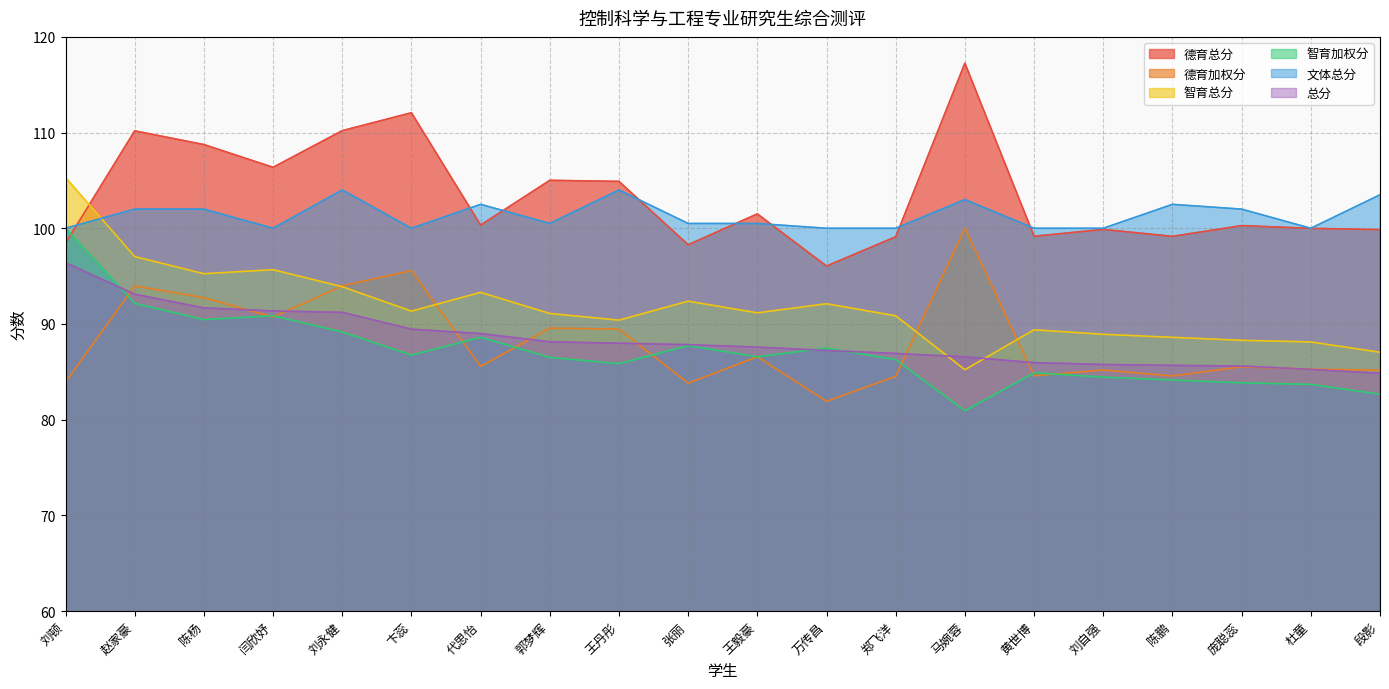

What is the label of the 14th point from the right?

代思怡